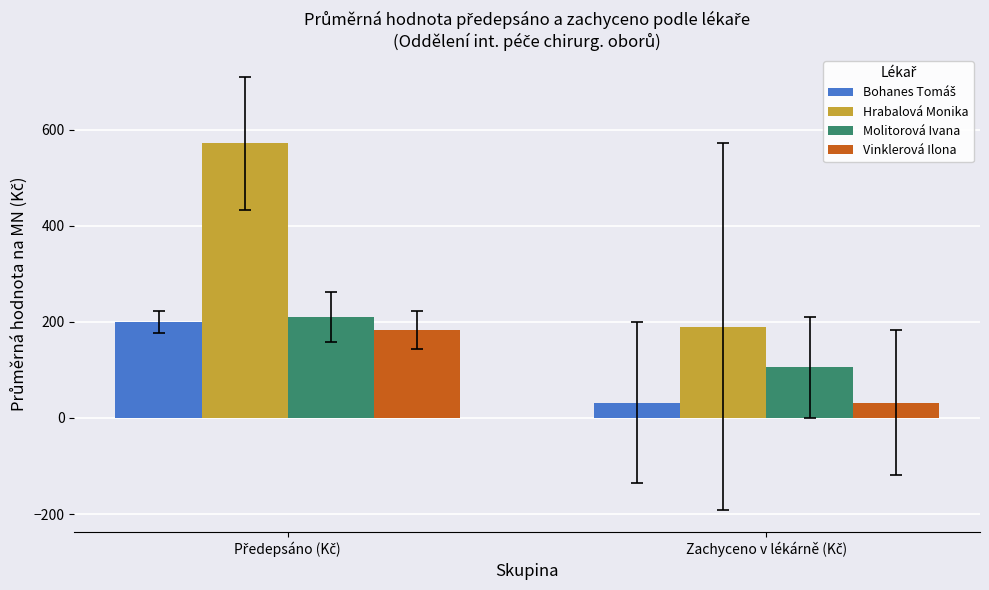

What is the sum of all Vinklerová Ilona values?

214.4